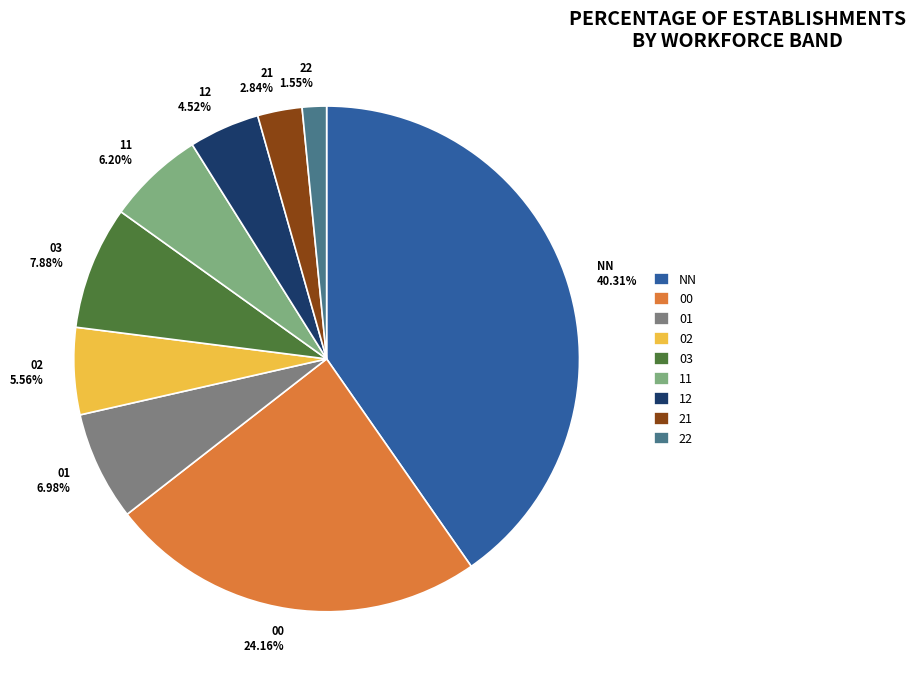

To the nearest percent, what percentage of the pie is 21?

3%